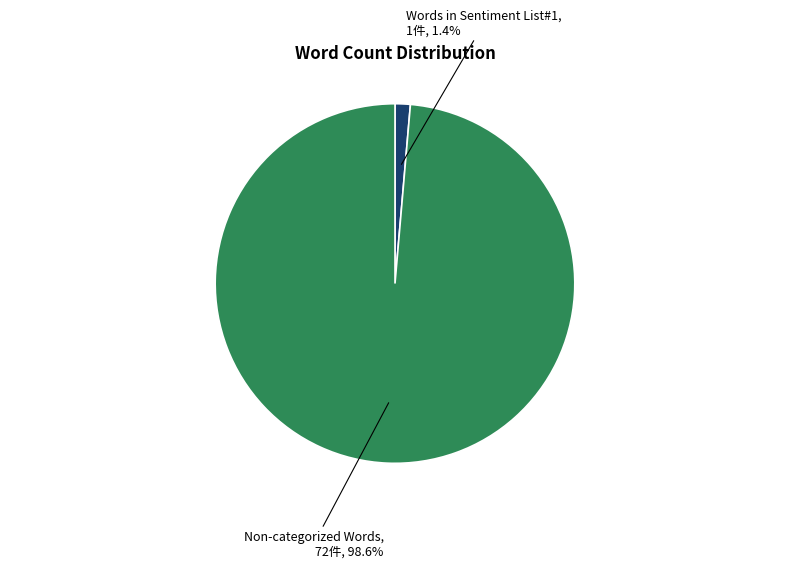

To the nearest percent, what is the average slice percentage?

50%